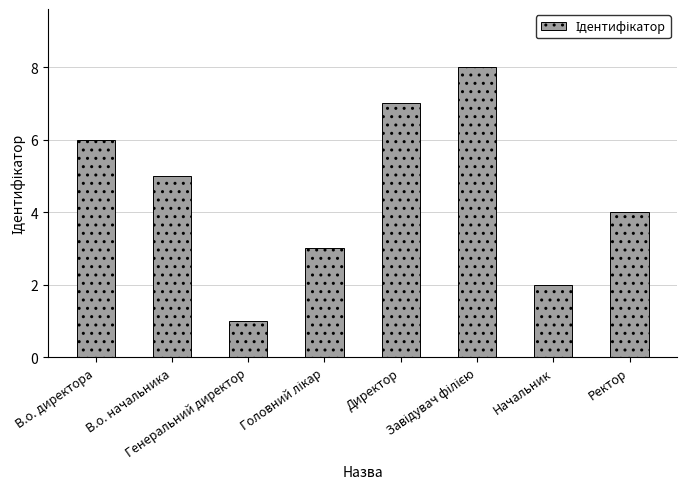

What is the label of the 7th bar from the right?

В.о. начальника